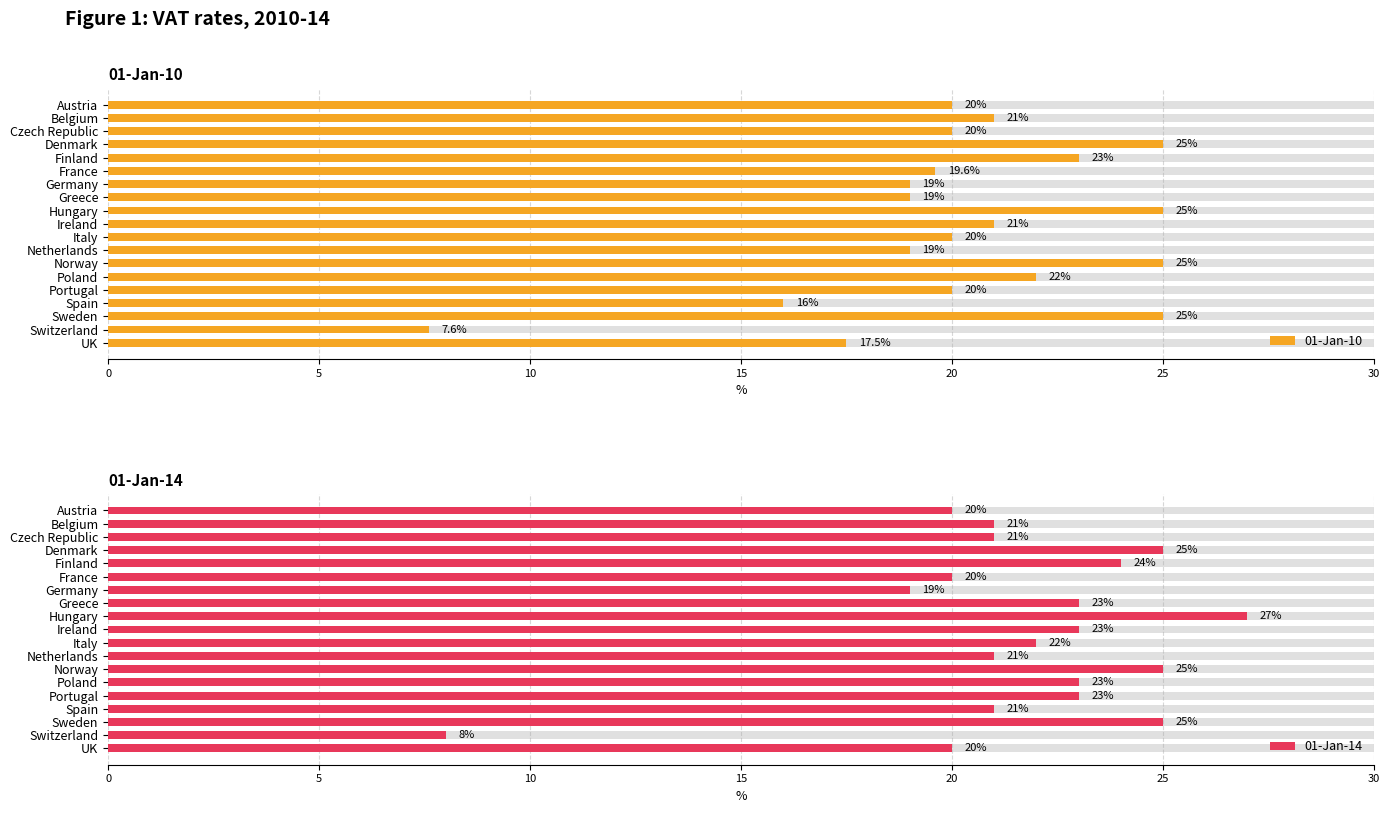

List the series in order of their overall mean, highest first.

01-Jan-14, 01-Jan-10